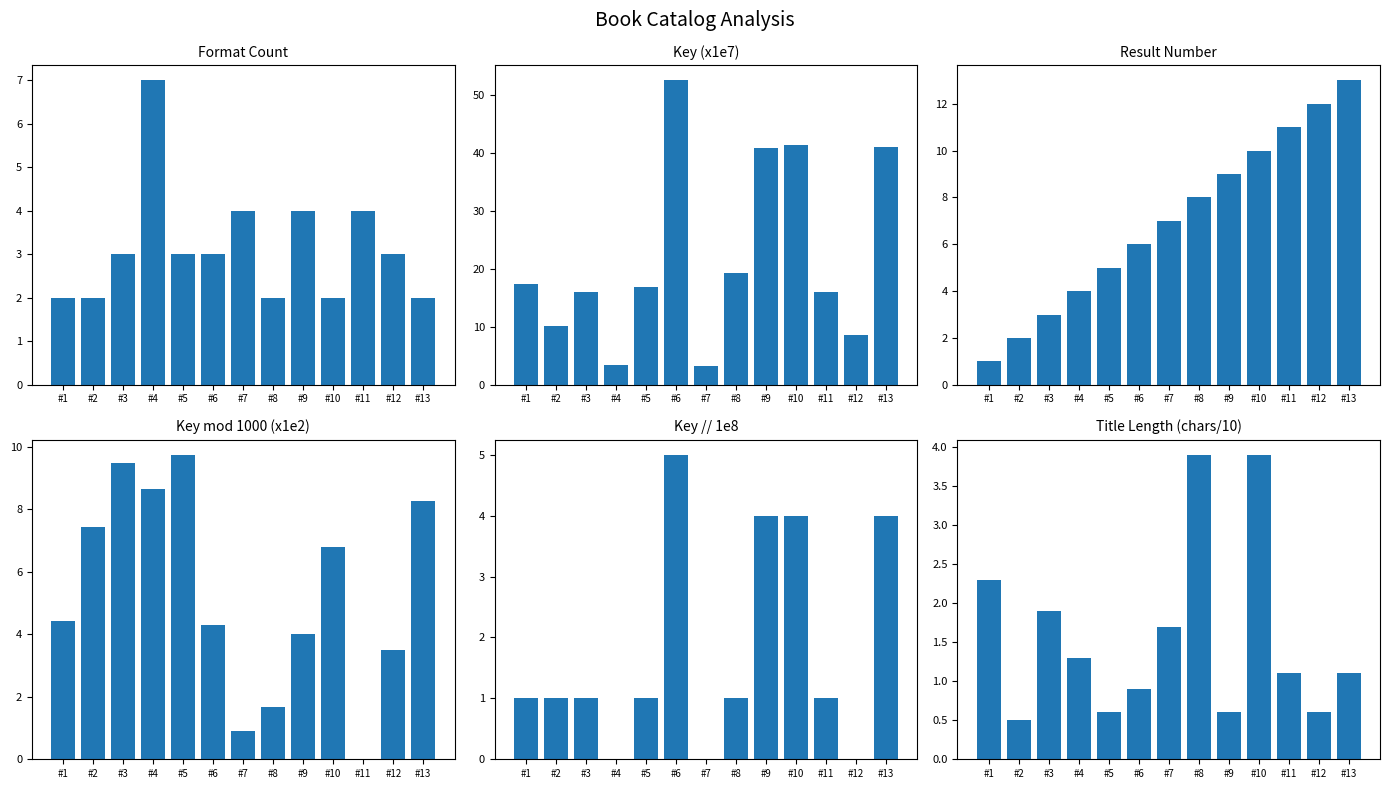

The value of Key (x1e7) at #6 is 52.6. True or false?

True